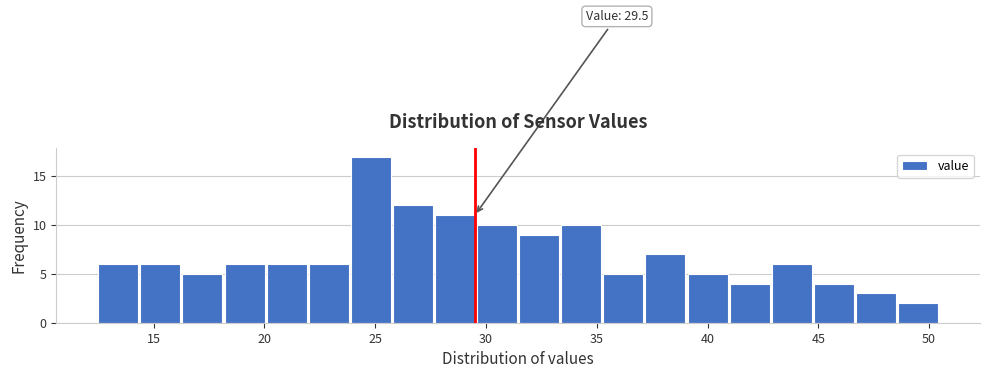

Read against the x-axis, roughly where is the centre of the tallest bar?

25.0